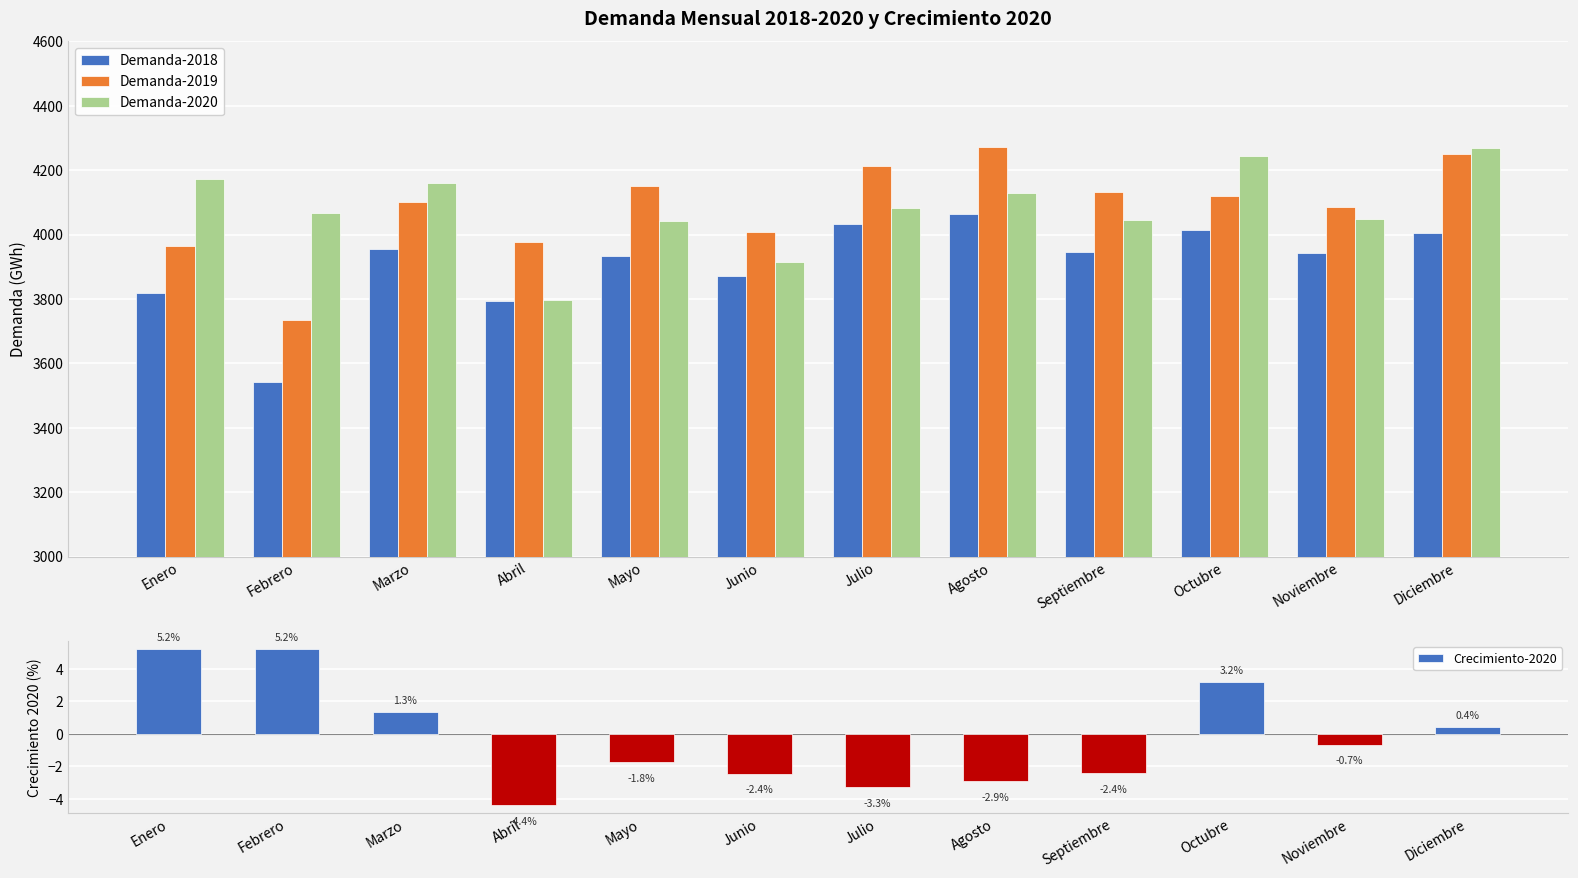

What is the total value across all series at Noviembre?

12074.7